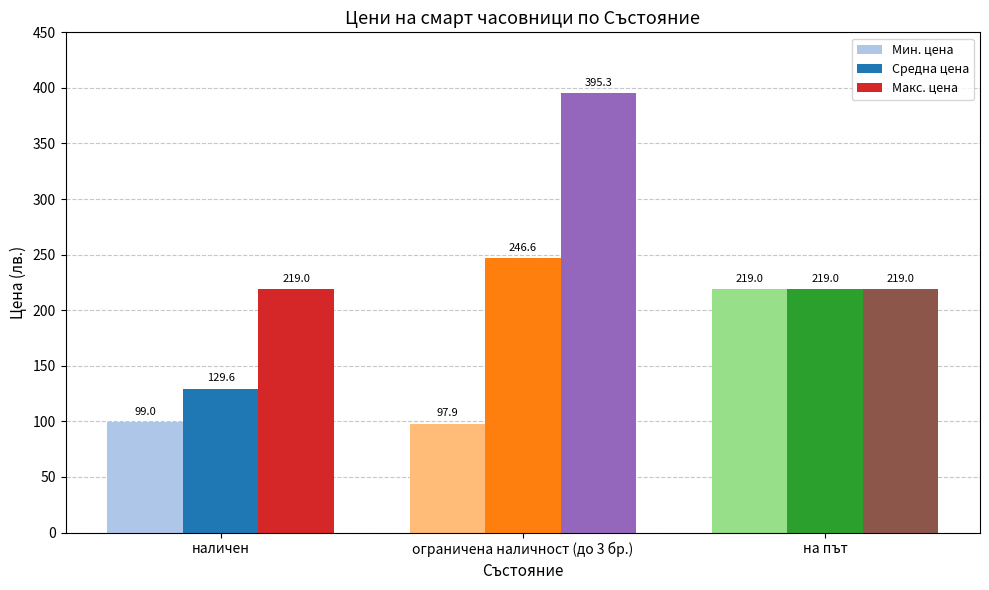

At ограничена наличност (до 3 бр.), list the series in order from smallest to largest.

Мин. цена, Средна цена, Макс. цена